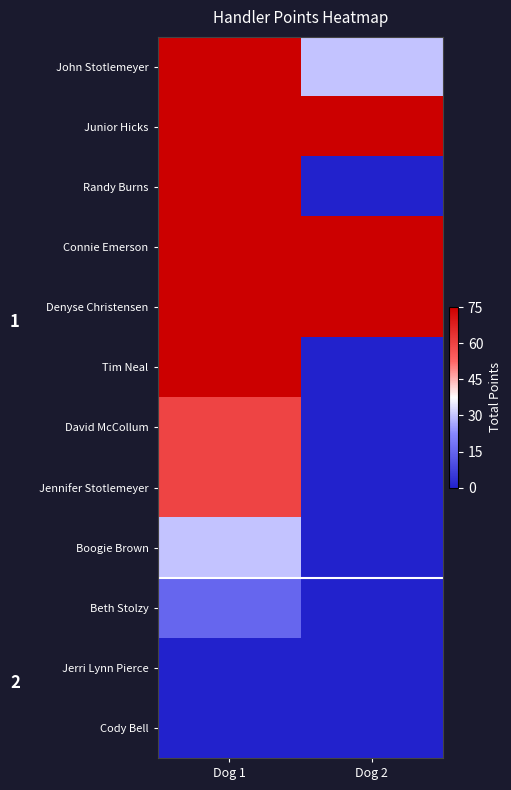

At which label does Cody Bell reach its minimum?

Dog 1